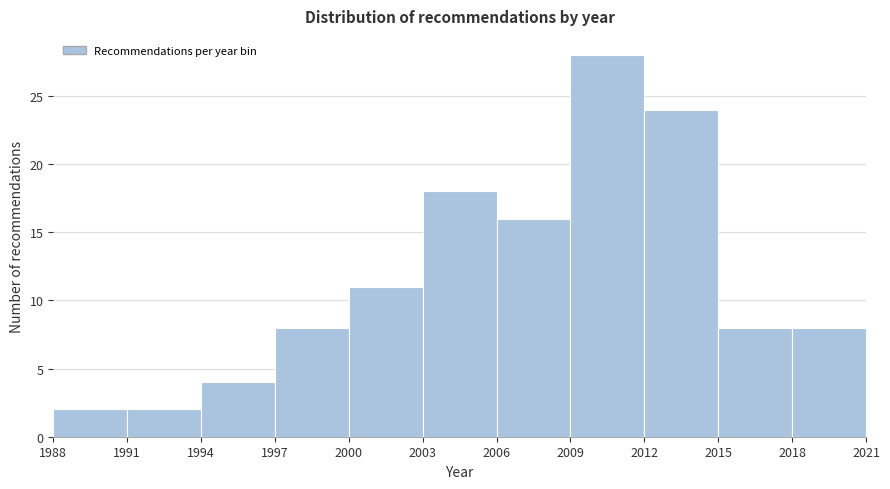

What is the height of the bar covering 1997 to 2000 on the x-axis? The values are not printed on the chart, so give them approximately, as read against the axis.

8